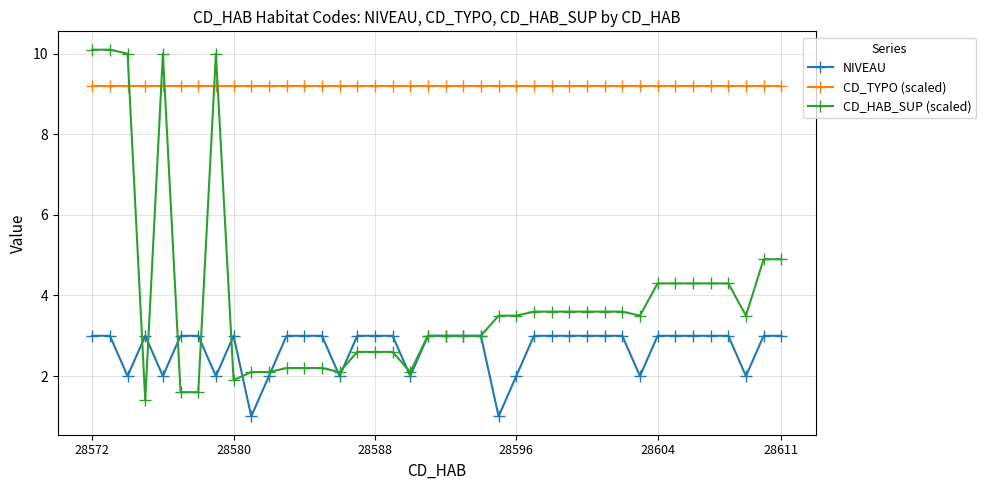

Which series has the widest spread of values?

CD_HAB_SUP (scaled)